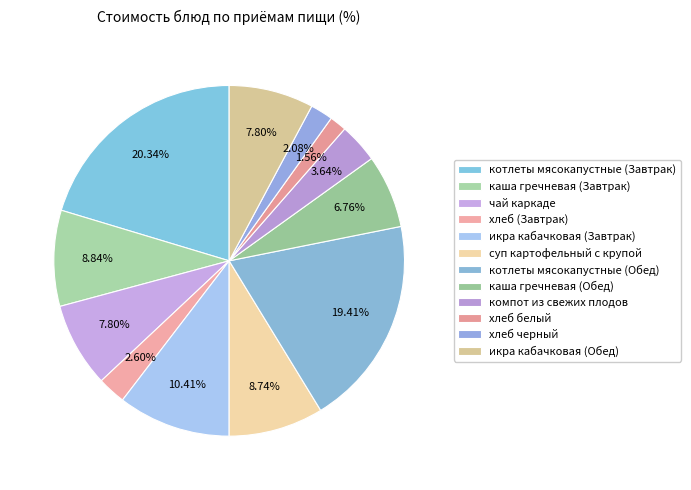

To the nearest percent, what is the difference between the largest and smallest slice percentages?

19%